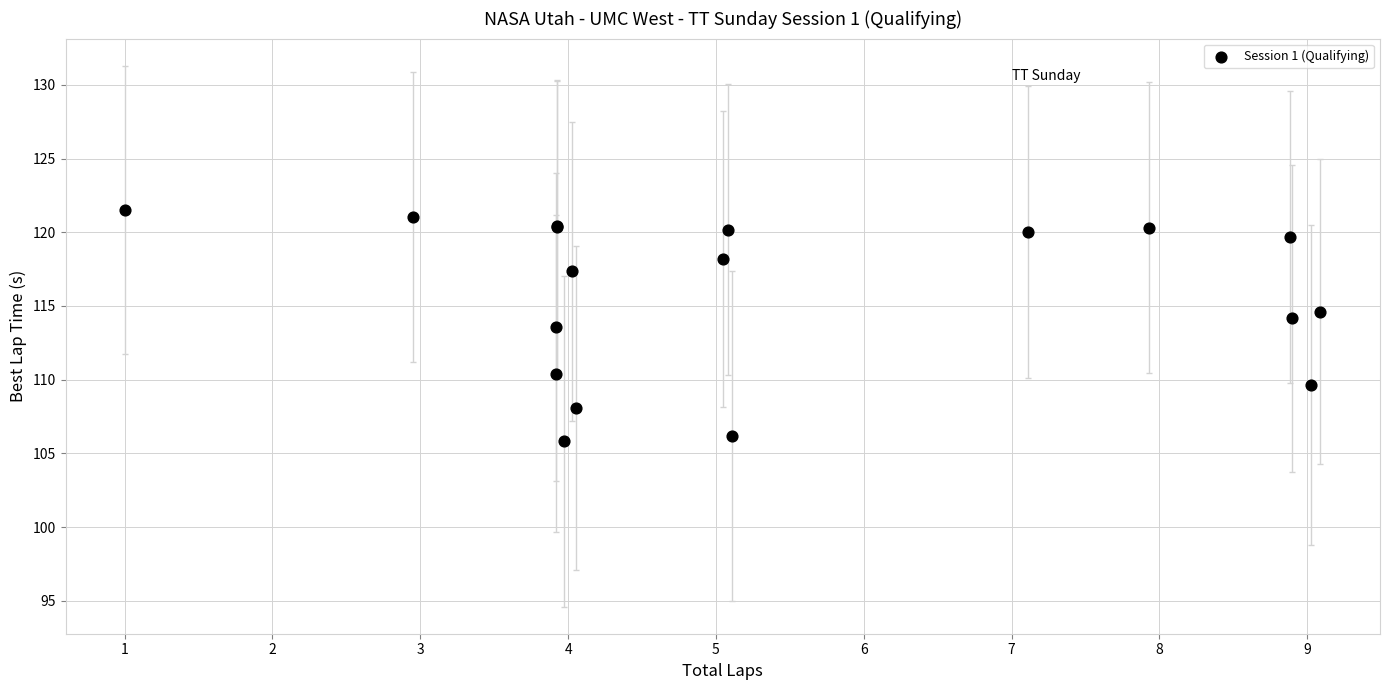

What Y value in the scatter plot is closest to 113?

113.6